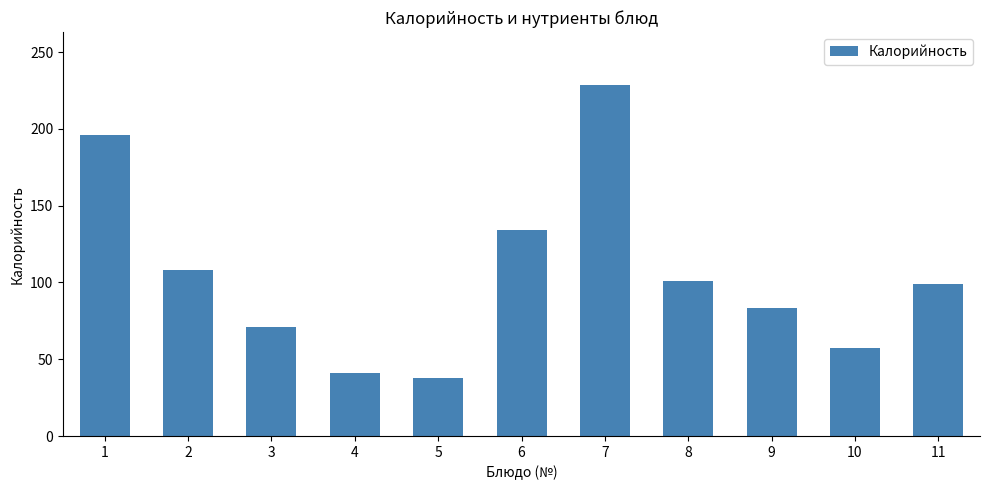

What is the average value?

105.2